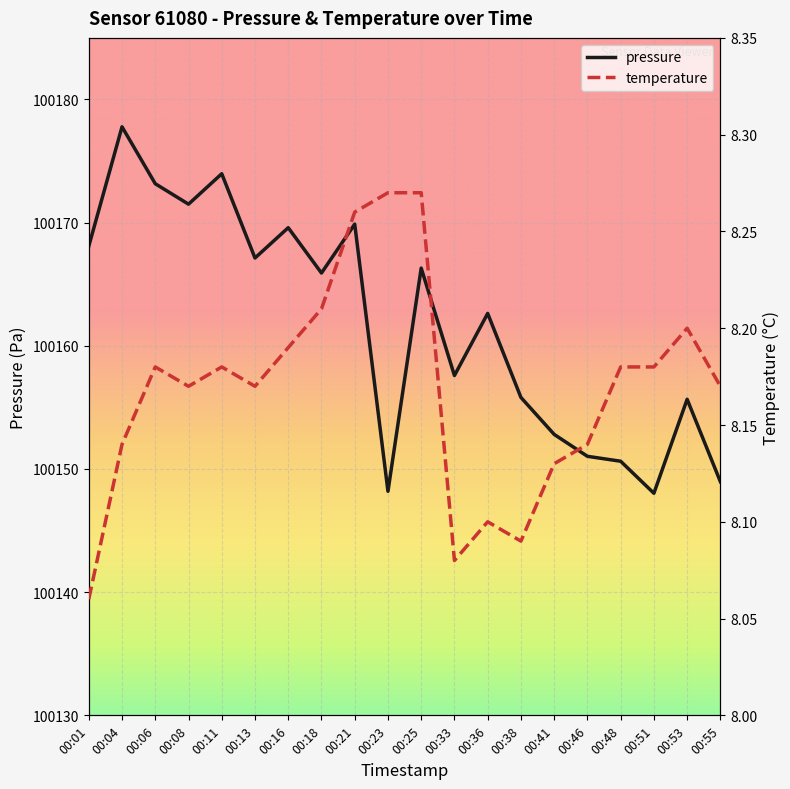

Which category has the lowest value in the pressure series?

00:51